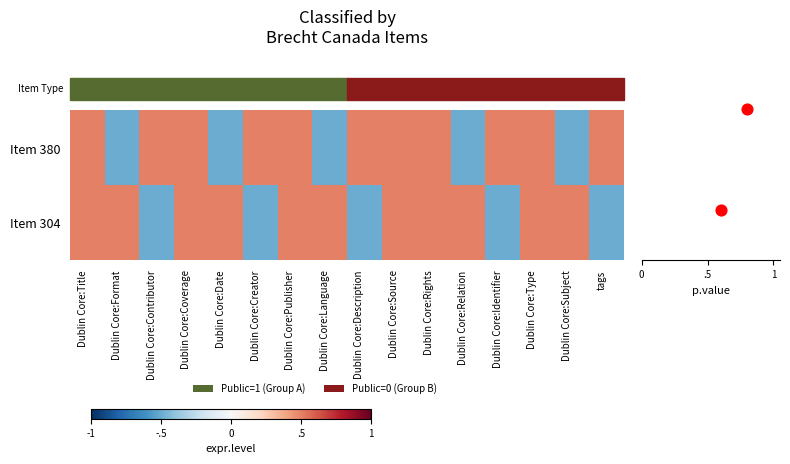

List the series in order of their peak value, lowest first.

380, 304